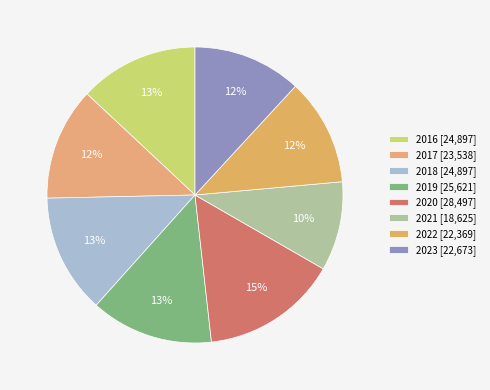

Rank the categories by value from lowest to highest.

2021, 2022, 2023, 2017, 2016, 2018, 2019, 2020